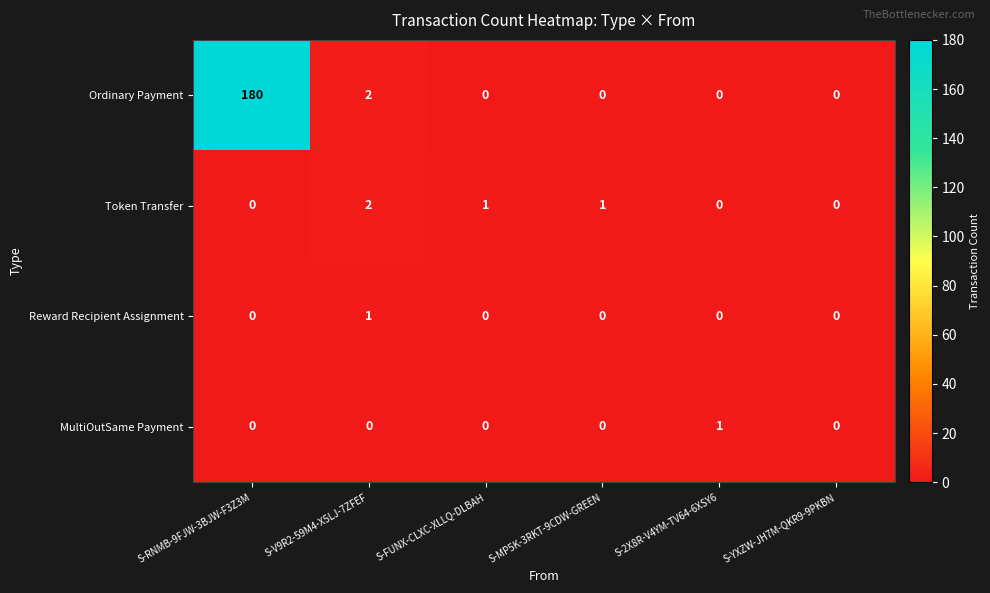

At how many categories does at least one series exceed 174?

1